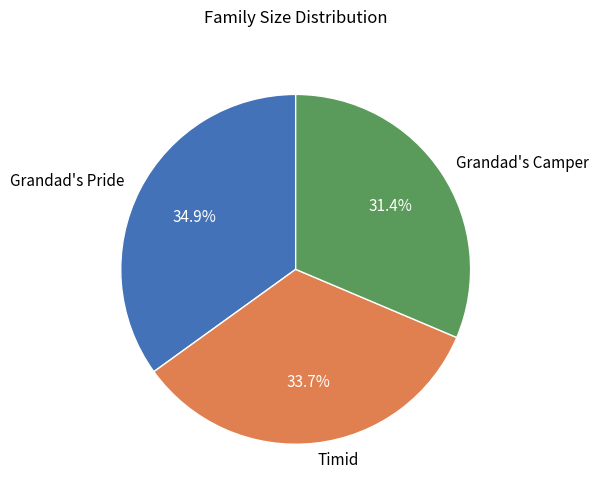

Rank the categories by value from highest to lowest.

Grandad's Pride, Timid, Grandad's Camper